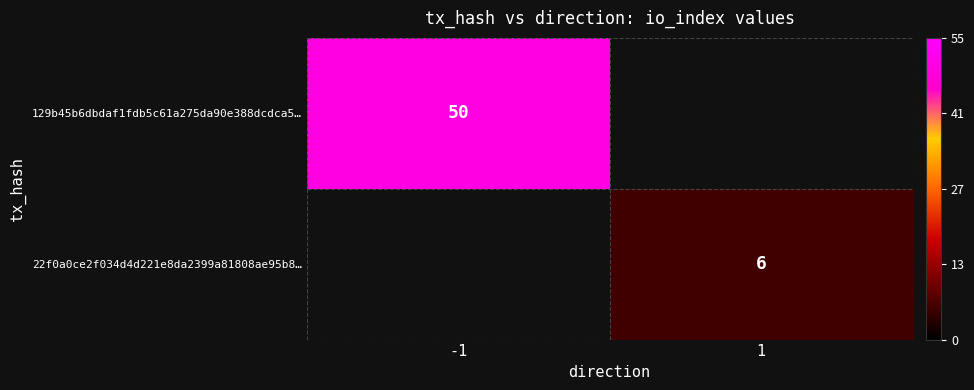

True or false: 129b45b6dbdaf1fdb5c61a275da90e388dcdca5… has a value of 50 at -1.

True